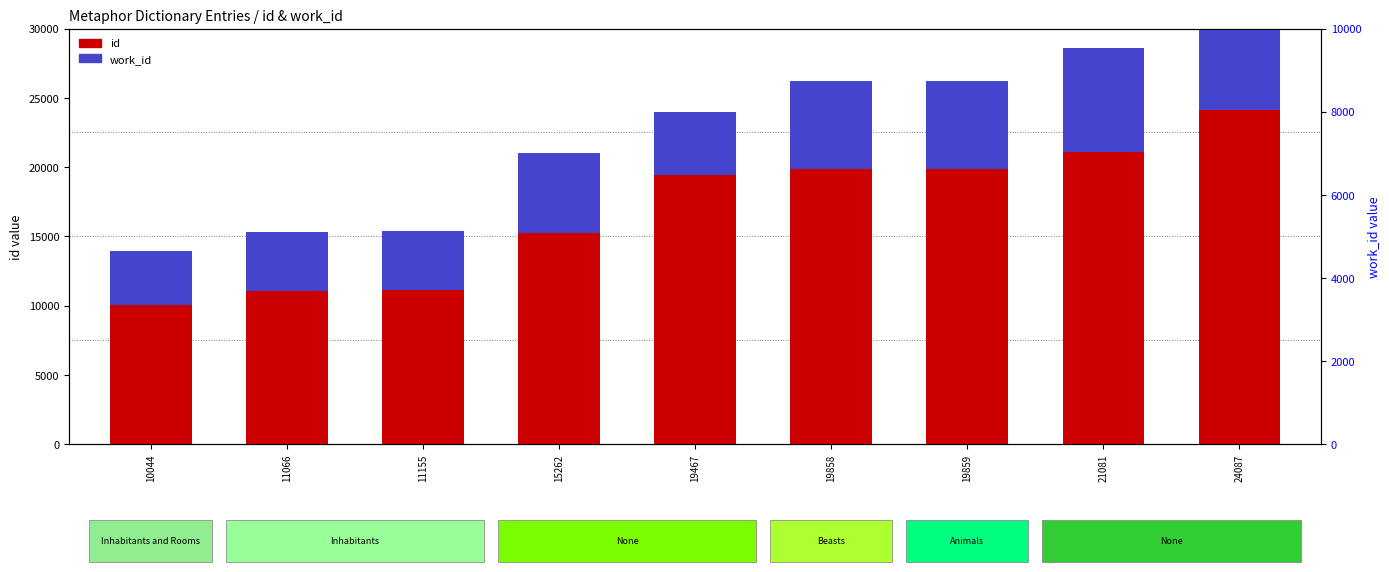

The value of id at 11155 is 17154. True or false?

False